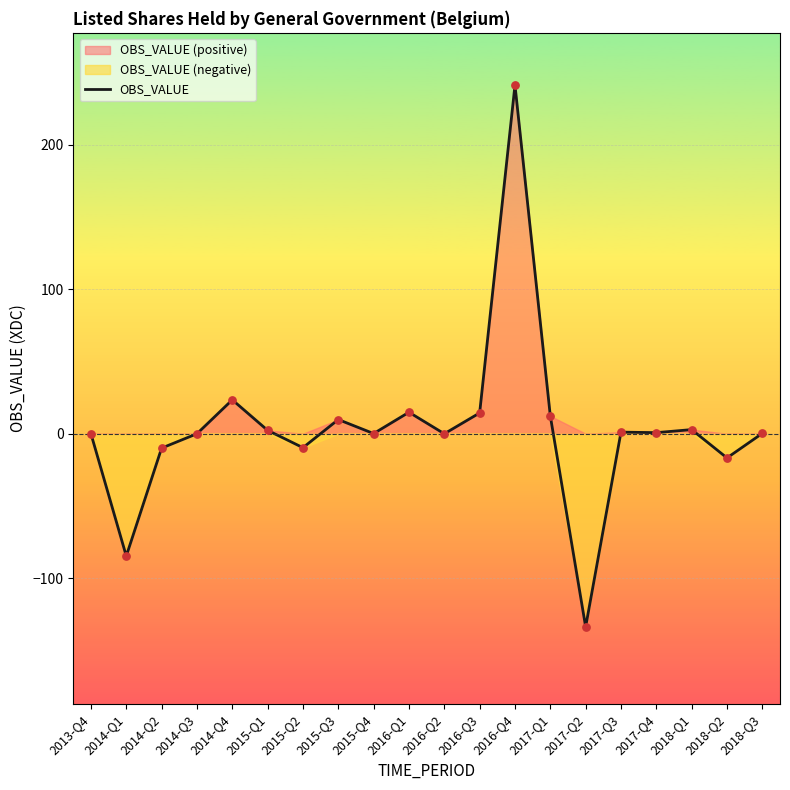

What is the change in value from 2017-Q4 to 2018-Q1?

+2.1